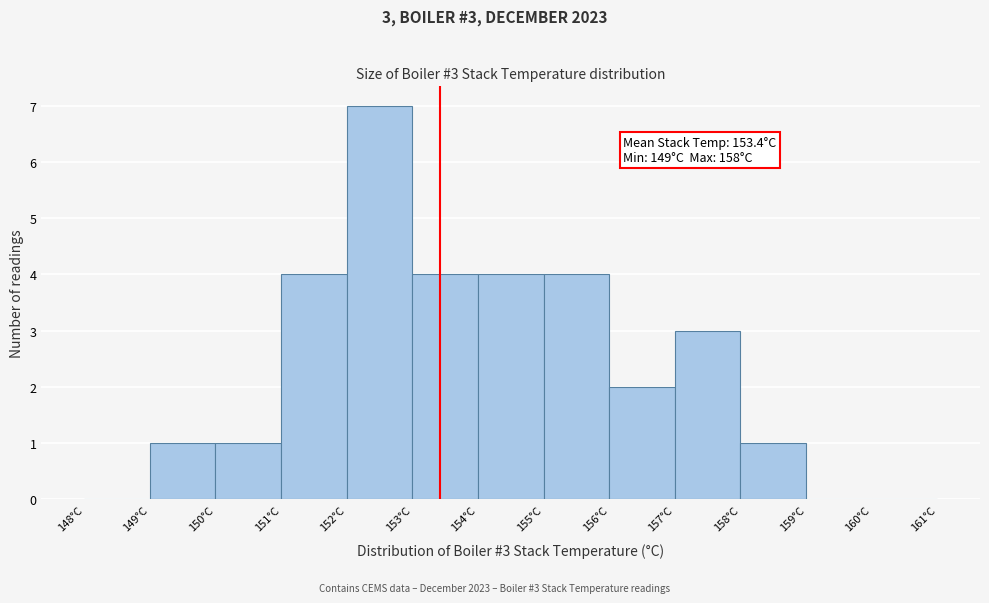

Which range on the x-axis has the tallest bar?

152 to 153